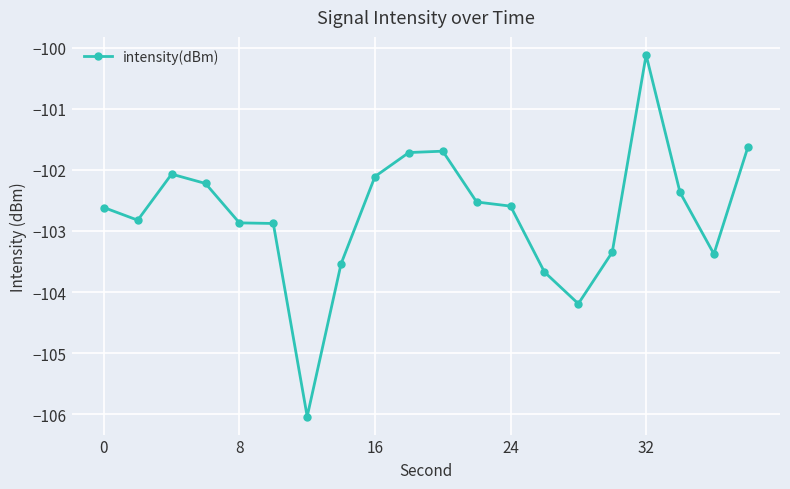

What is the value of the 6th point from the left?

-102.9